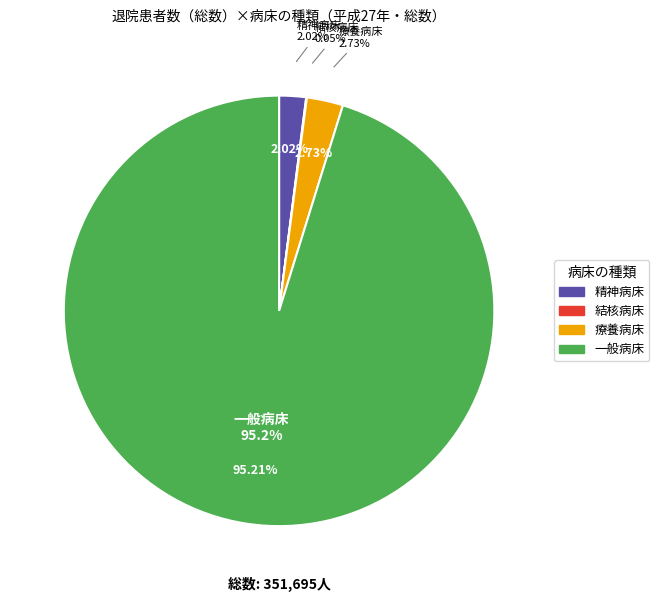

Which category has the biggest portion of the pie?

一般病床